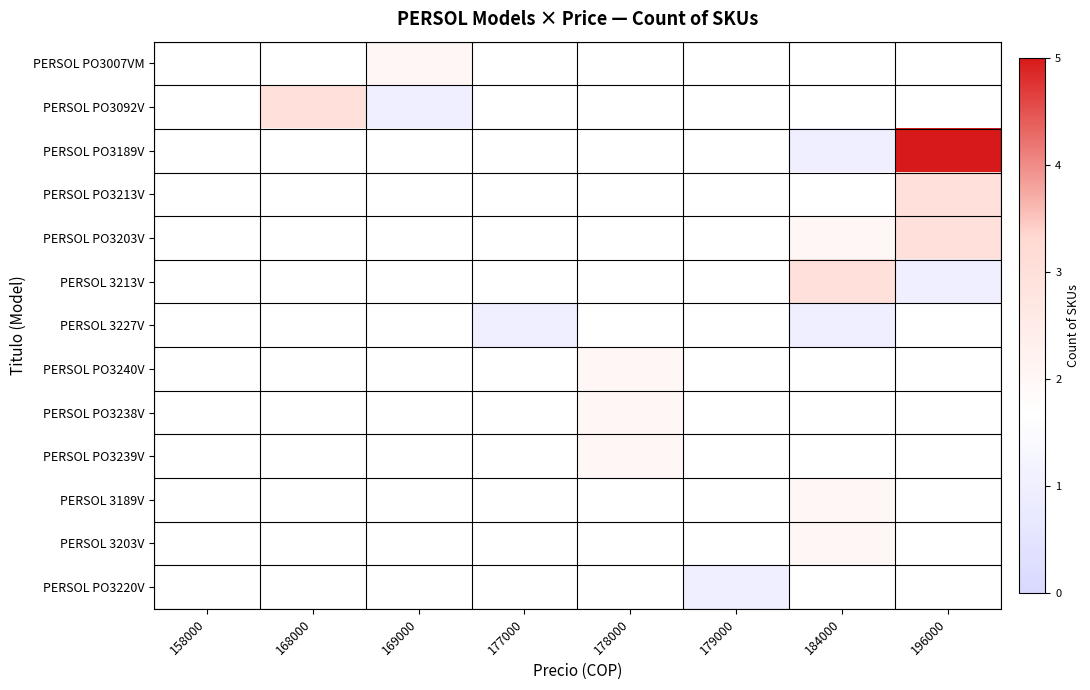

Which label corresponds to the largest value in the chart?

196000